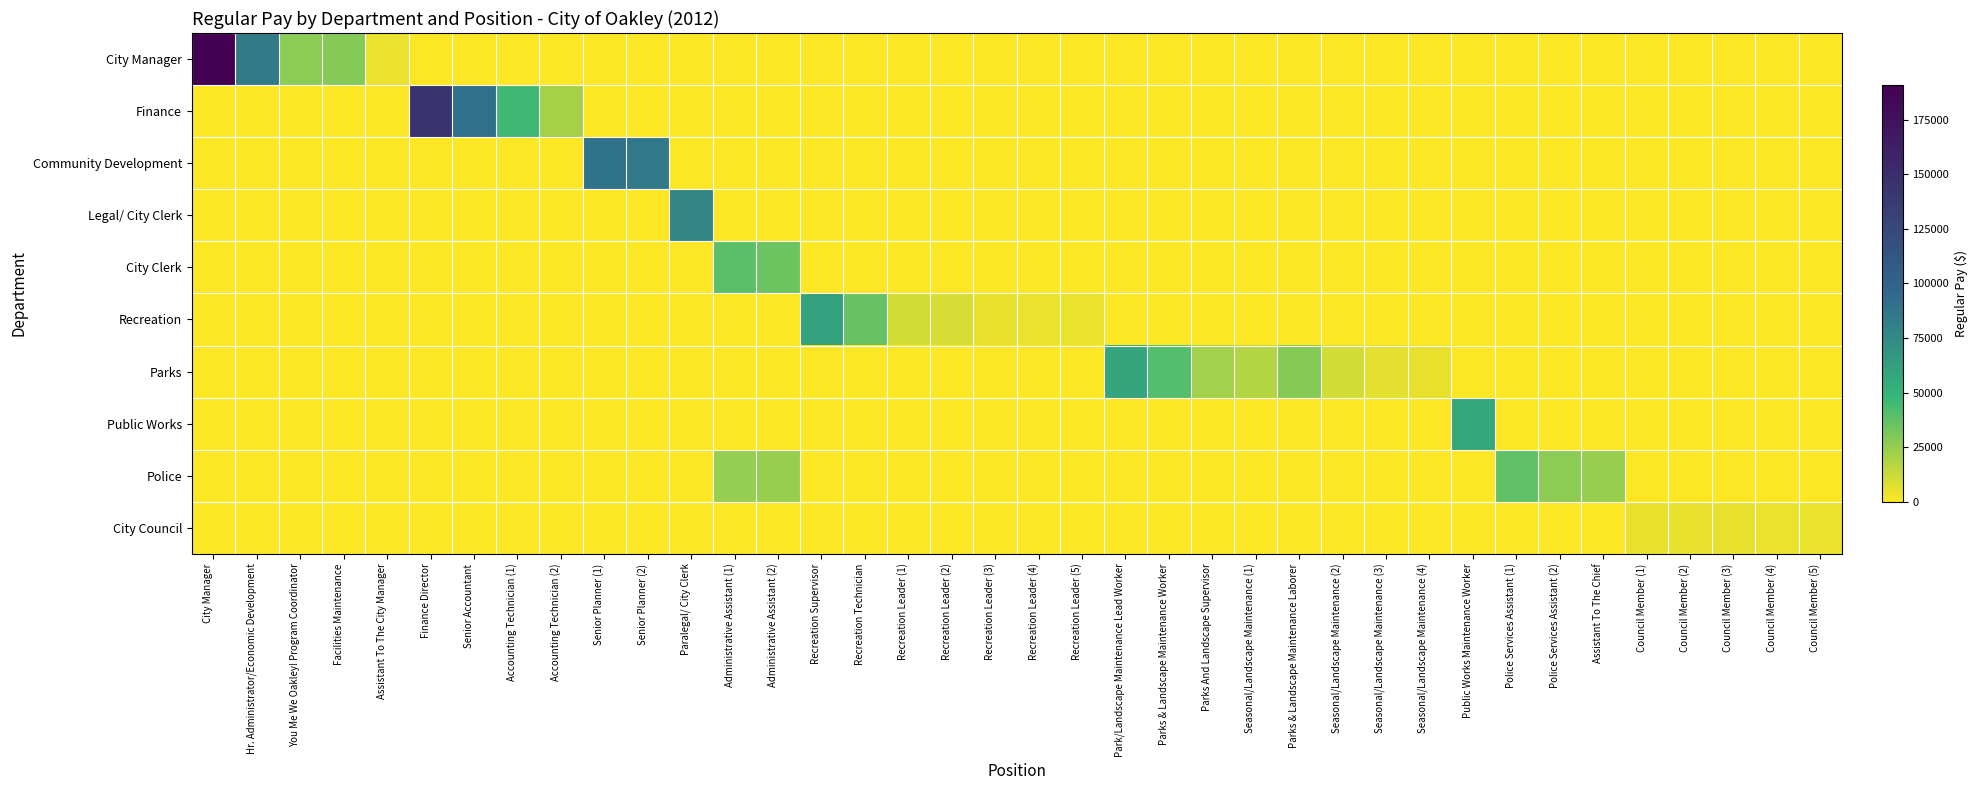

Between Parks And Landscape Supervisor and Seasonal/Landscape Maintenance (1), which is larger?

Parks And Landscape Supervisor